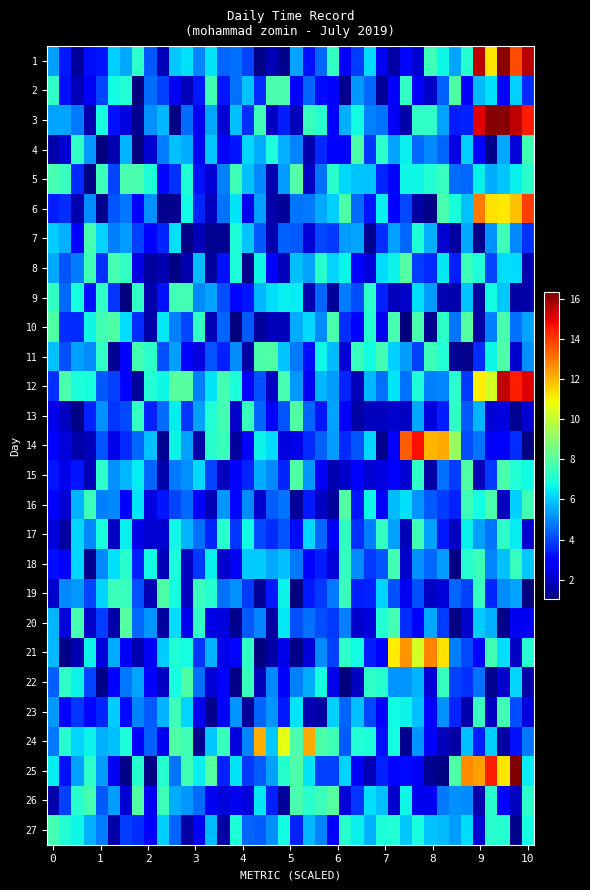

List the series in order of their peak value, lowest first.

17, 18, 23, 9, 7, 27, 4, 13, 22, 19, 2, 15, 11, 16, 5, 8, 10, 26, 20, 24, 21, 6, 14, 12, 1, 3, 25